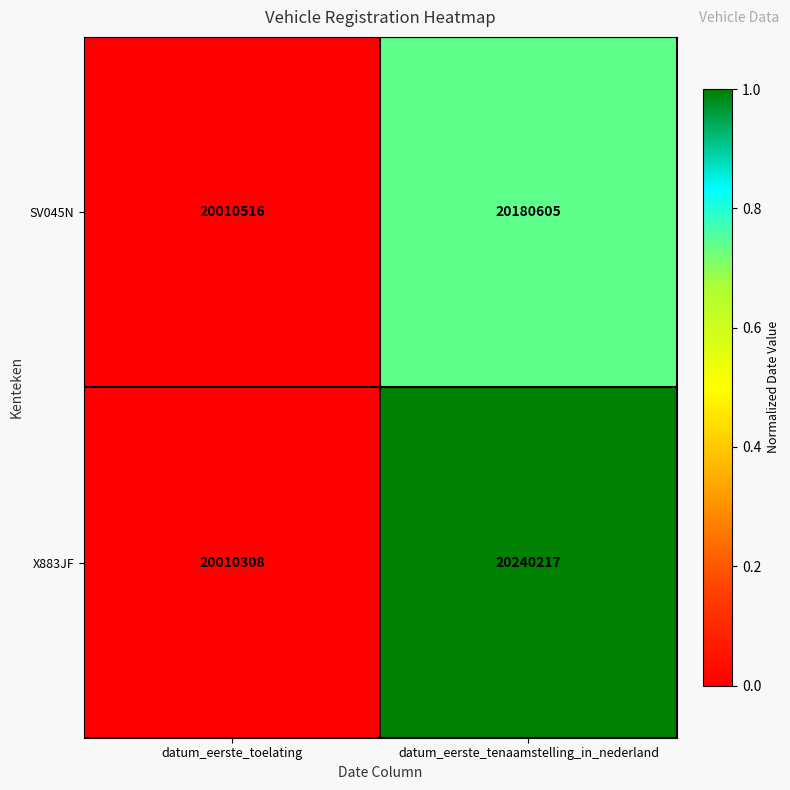

Rank the series by their maximum value, from lowest to highest.

SV045N, X883JF